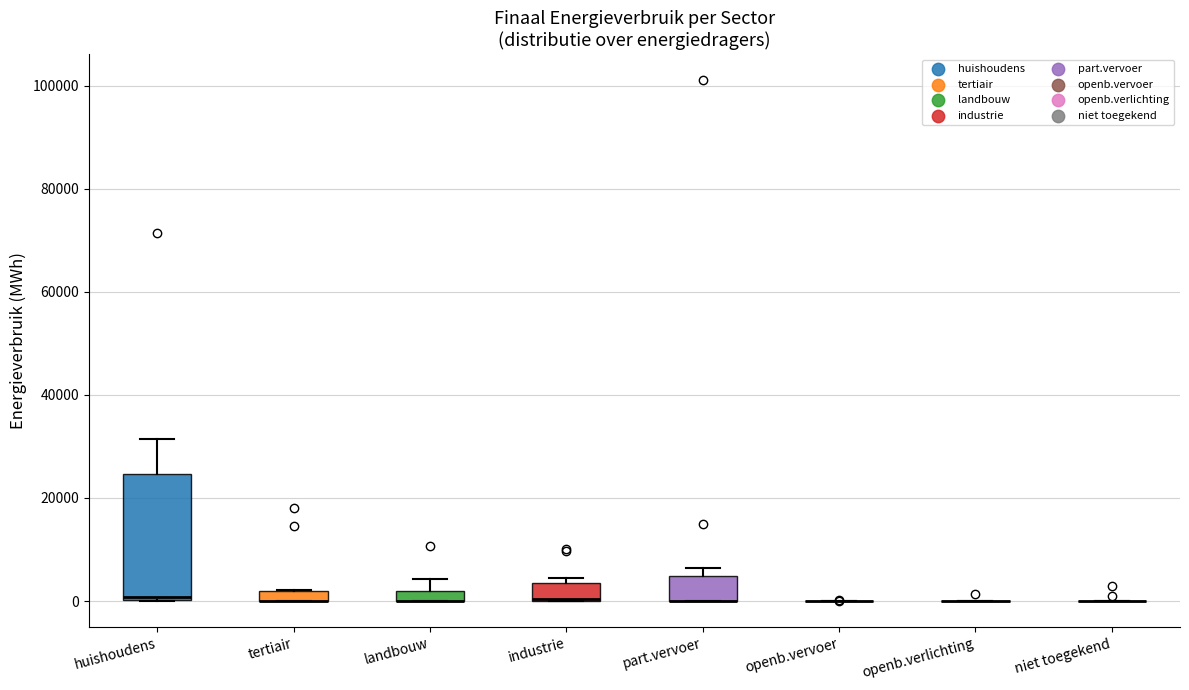

Comparing the boxes themselves (not the whiskers), which one is the tallest?

huishoudens